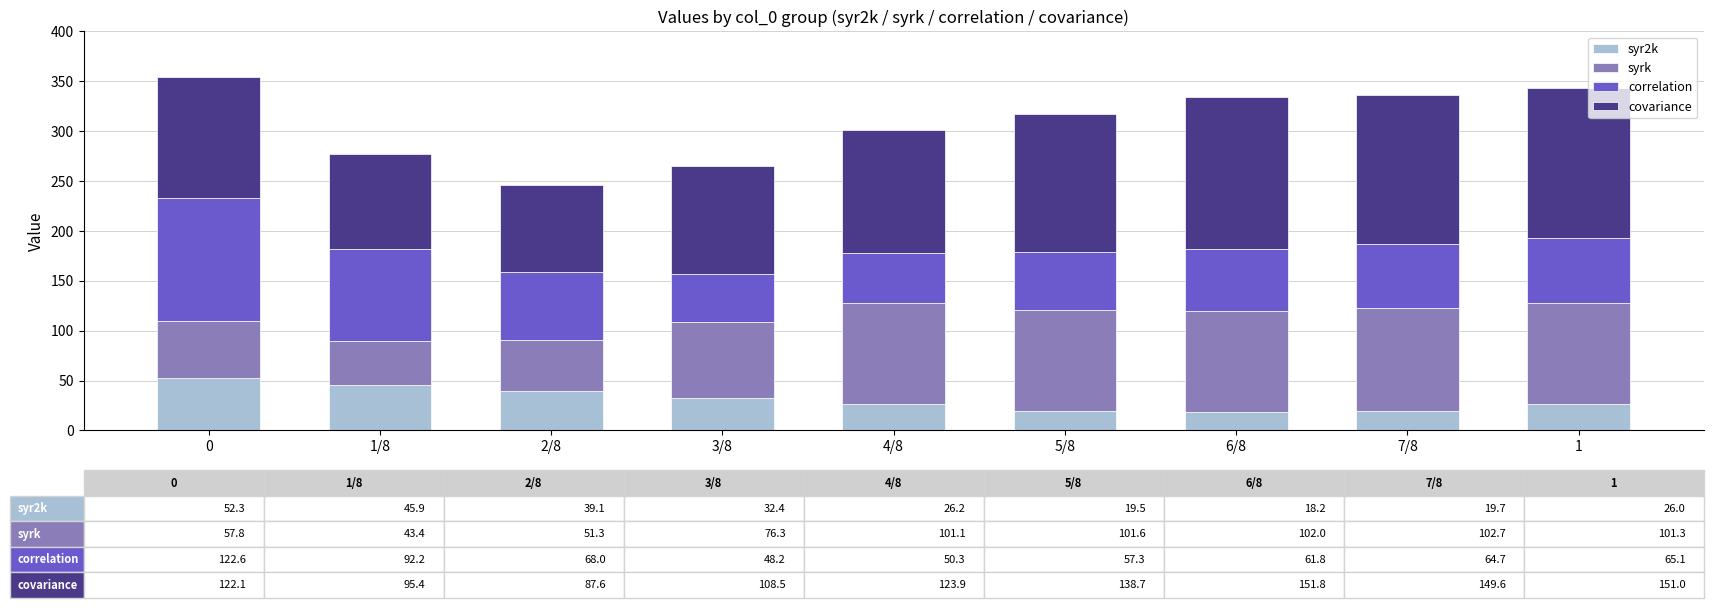

What are all the series names shown in the legend?

syr2k, syrk, correlation, covariance